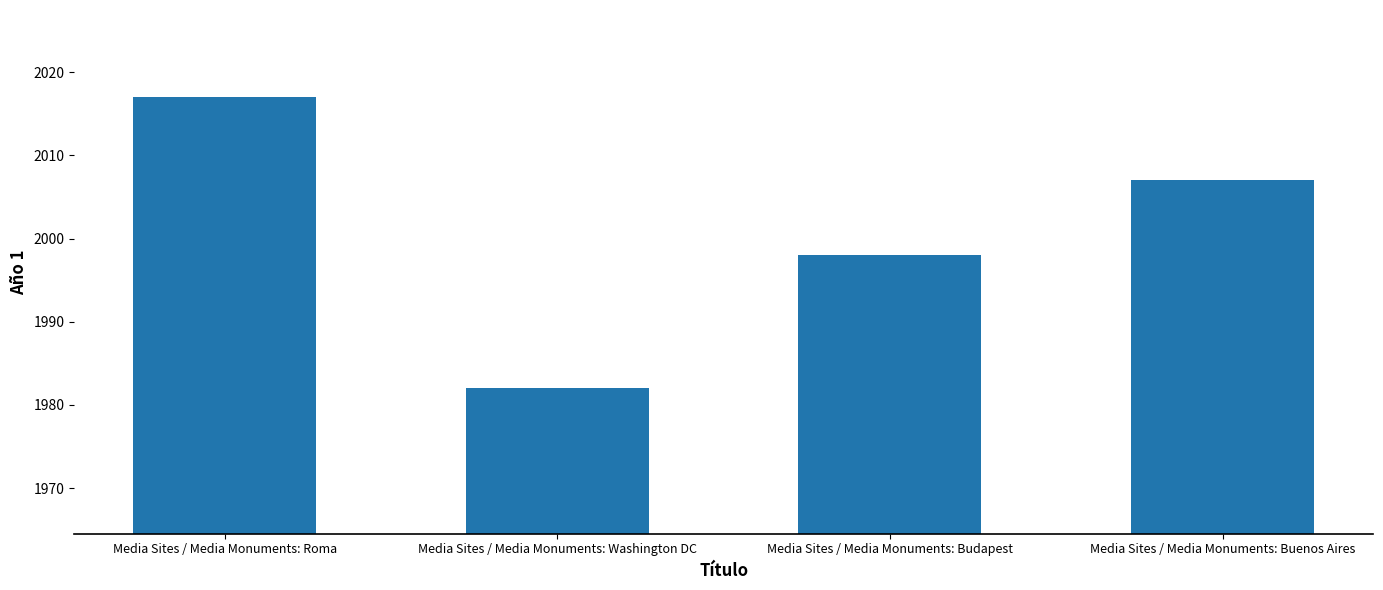

At which label is the value closest to 1999?

Media Sites / Media Monuments: Budapest